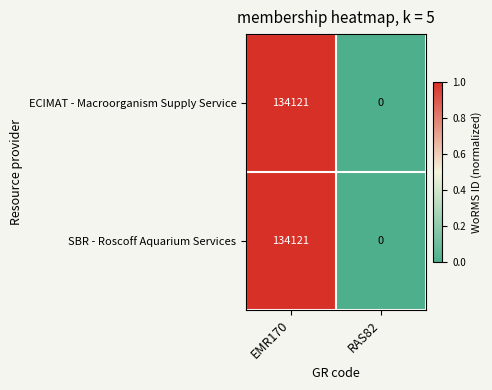

What is the sum of all ECIMAT - Macroorganism Supply Service values?

134121